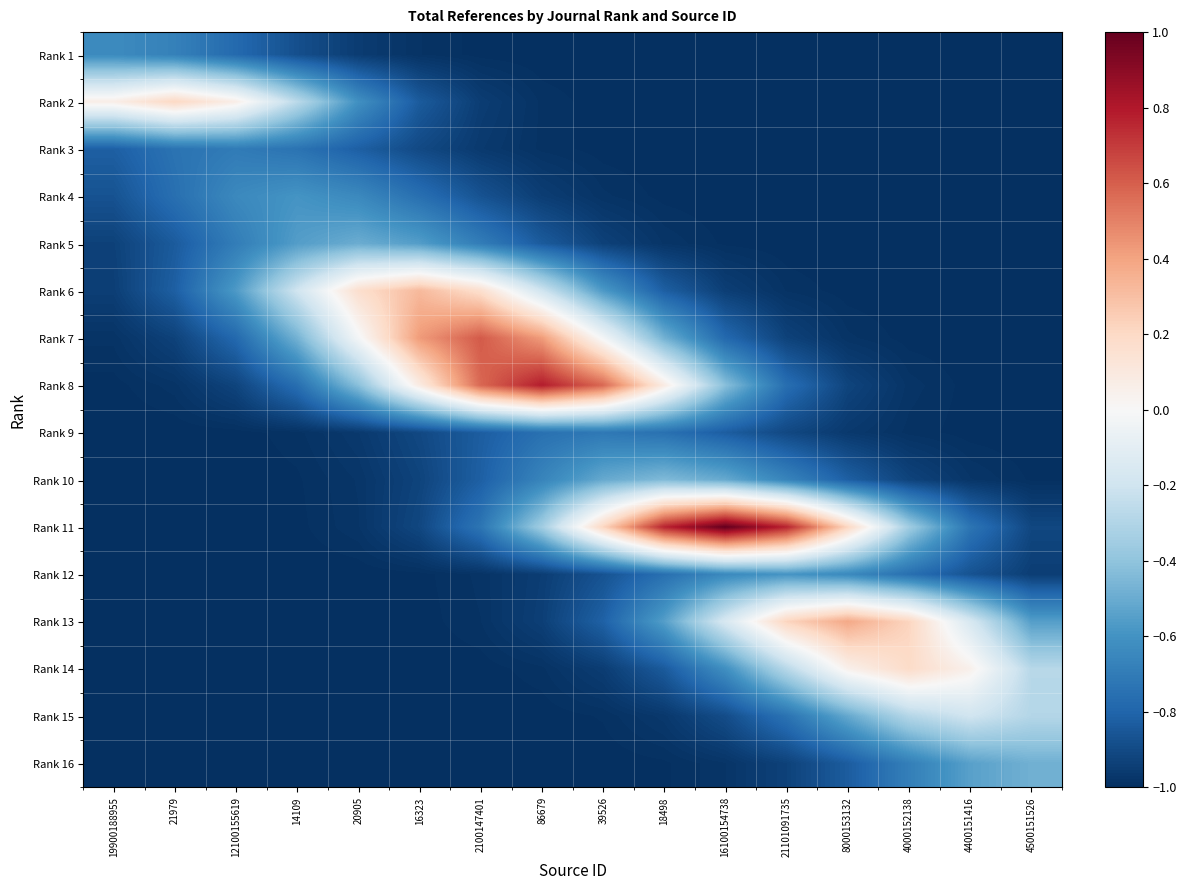

Rank the series by their maximum value, from lowest to highest.

Rank 9, Rank 3, Rank 1, Rank 4, Rank 12, Rank 5, Rank 16, Rank 10, Rank 15, Rank 14, Rank 2, Rank 6, Rank 13, Rank 7, Rank 8, Rank 11